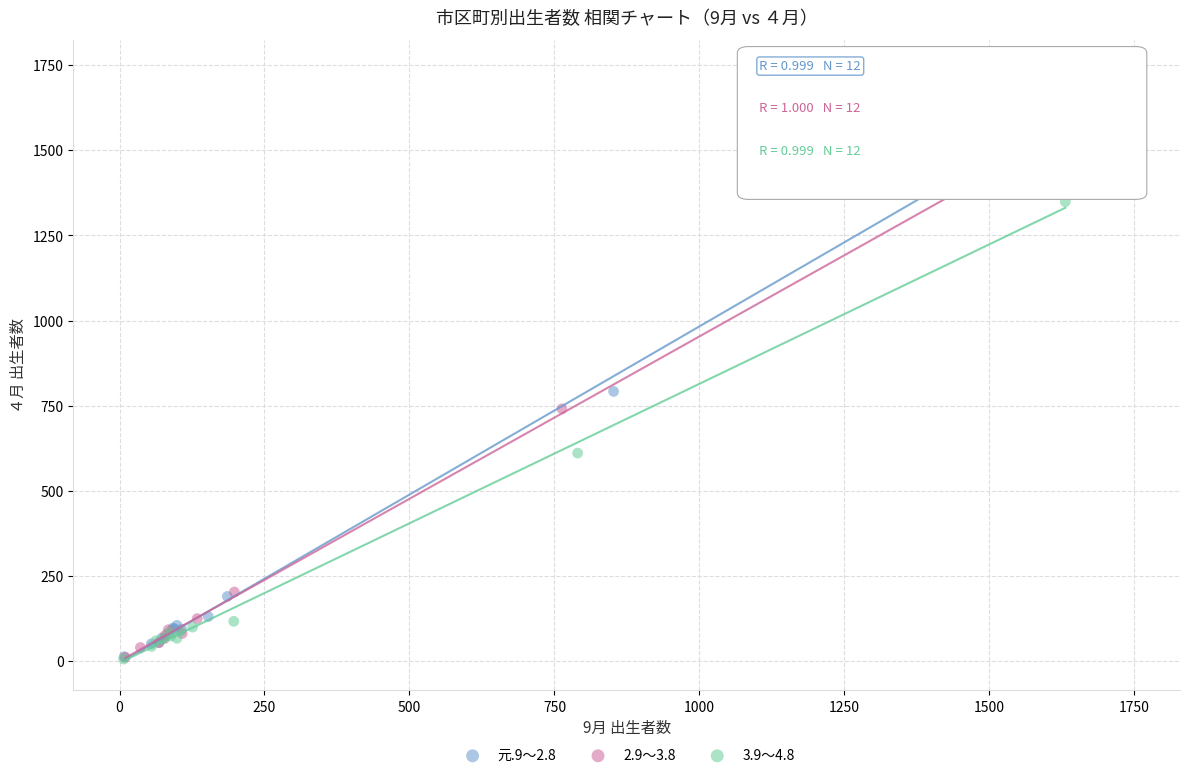

What are all the series names shown in the legend?

元.9～2.8, 2.9～3.8, 3.9～4.8